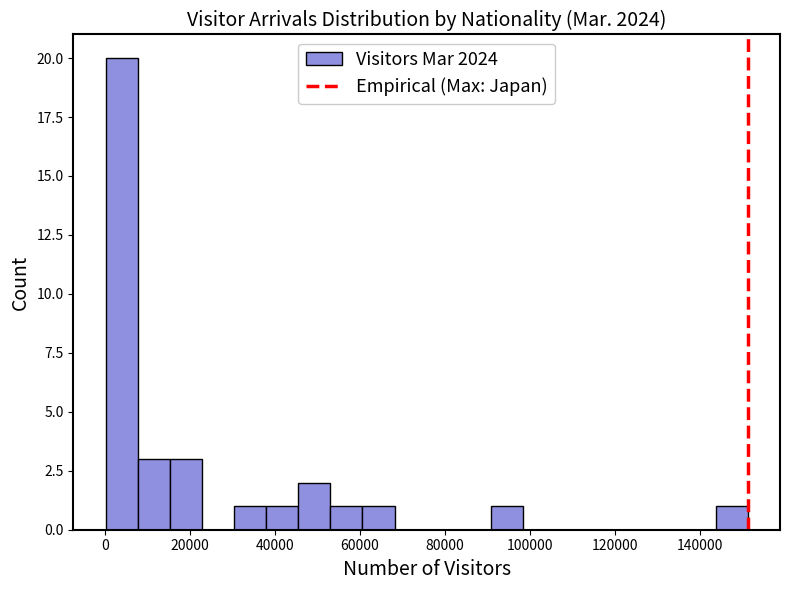

Around what value on the x-axis is the tallest bar? Give the approximate position of its centre, as read against the axis.

4000